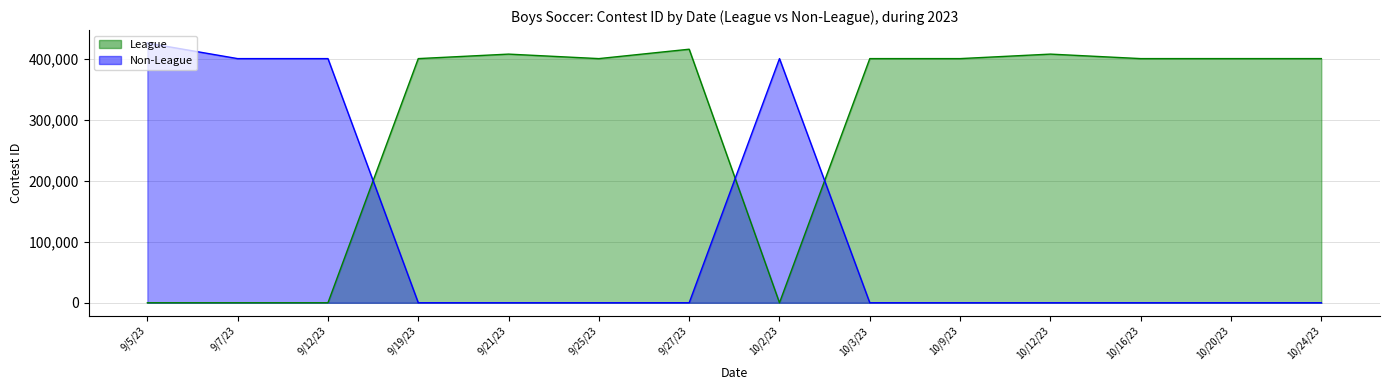

At 9/27/23, list the series in order from smallest to largest.

Non-League, League